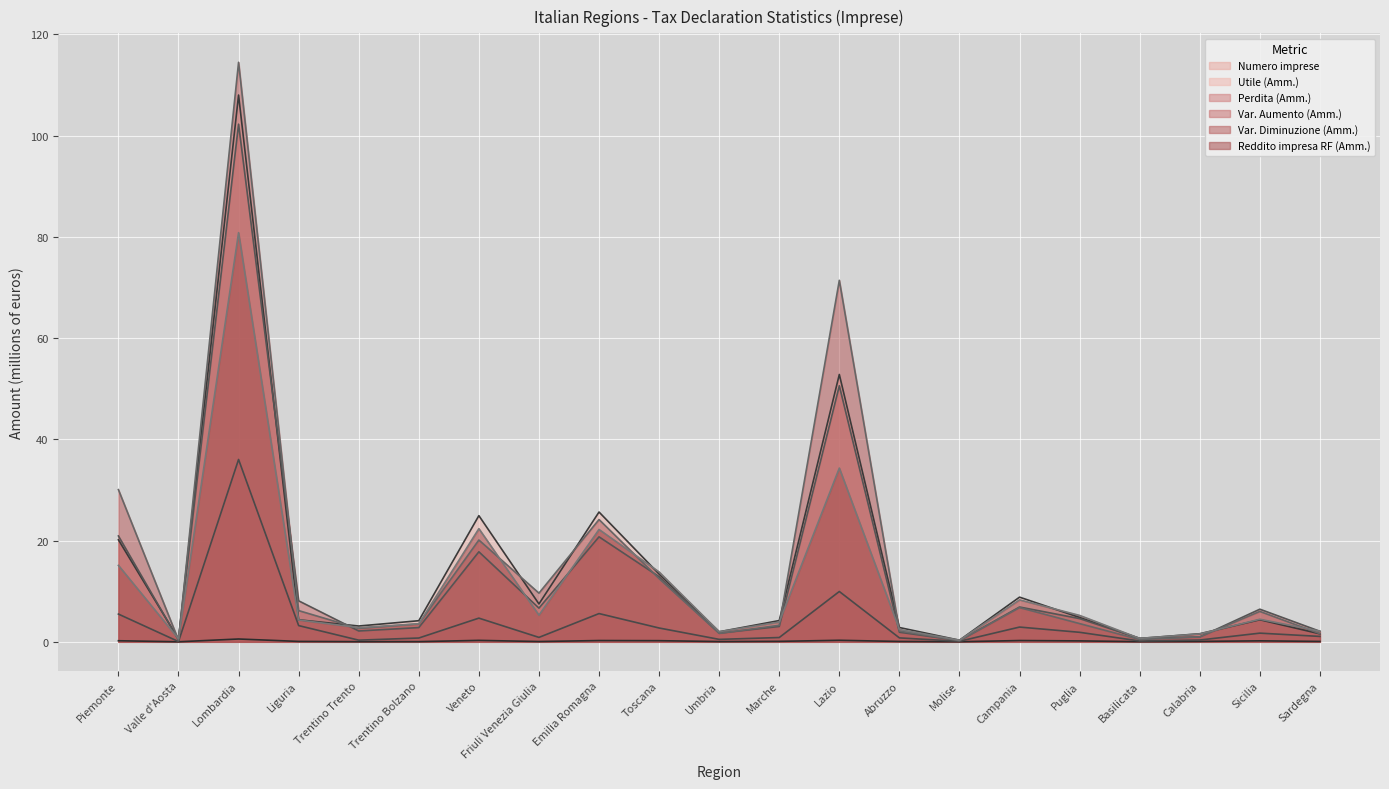

Which has a higher value, Veneto or Lombardia?

Lombardia